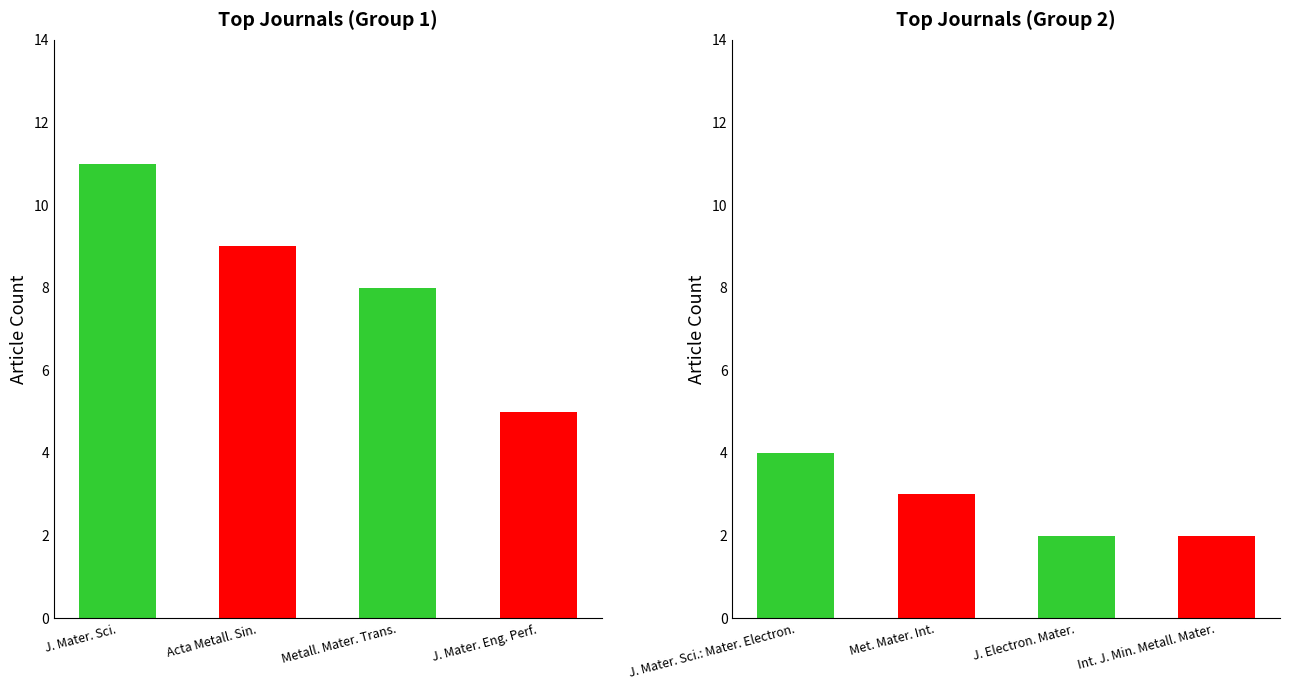

The value at Journal of Materials Science is 4. True or false?

False